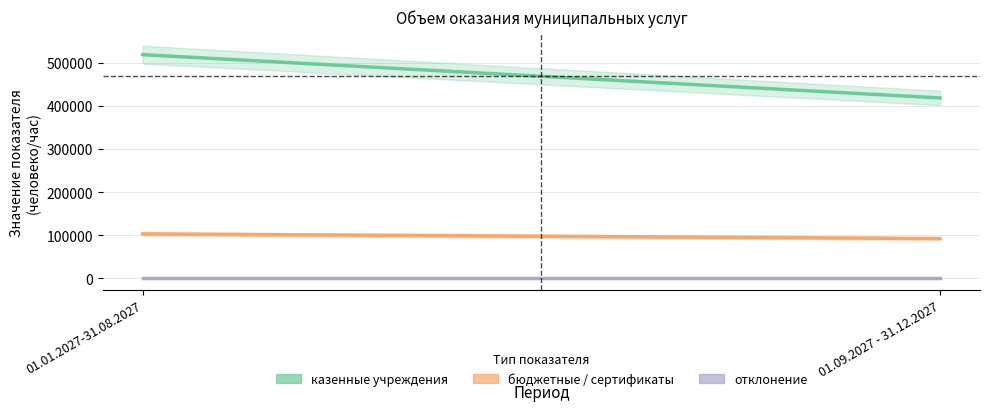

The казенные (col_13) series shows 519781 at 01.01.2027-31.08.2027. True or false?

True